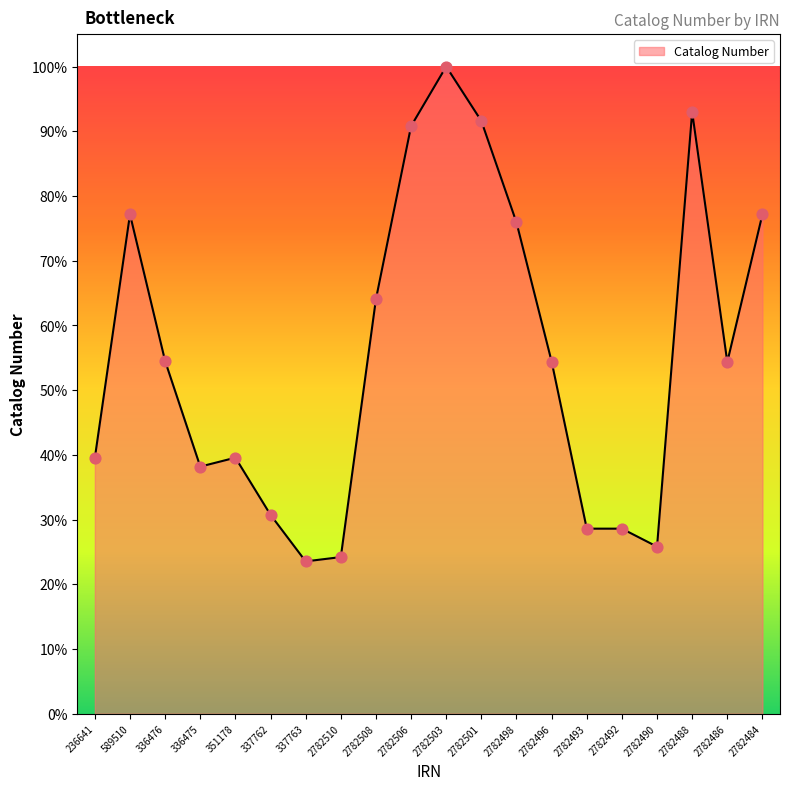

Which has a higher value, 2782484 or 2782496?

2782484